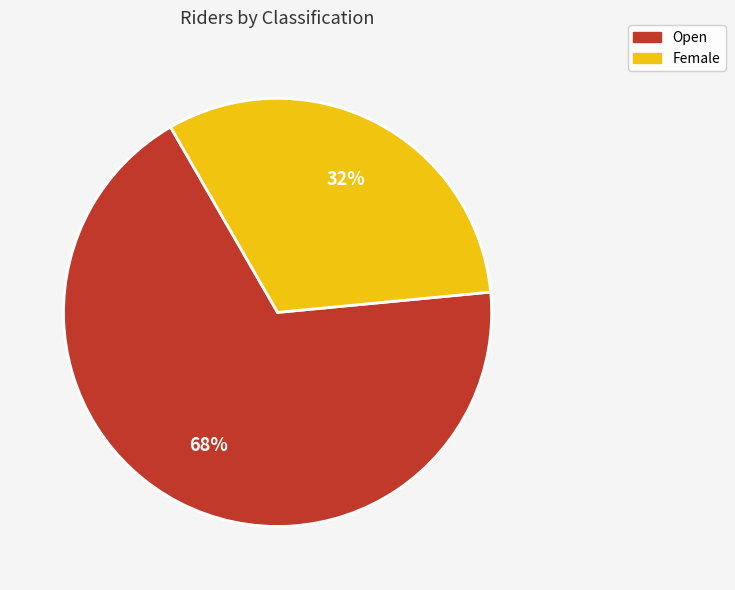

To the nearest percent, what is the combined percentage of Female and Open?

100%